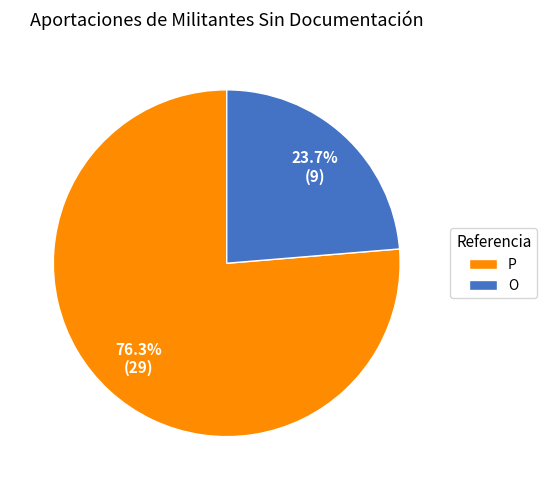

Is it true that P is 76% of the pie?

True